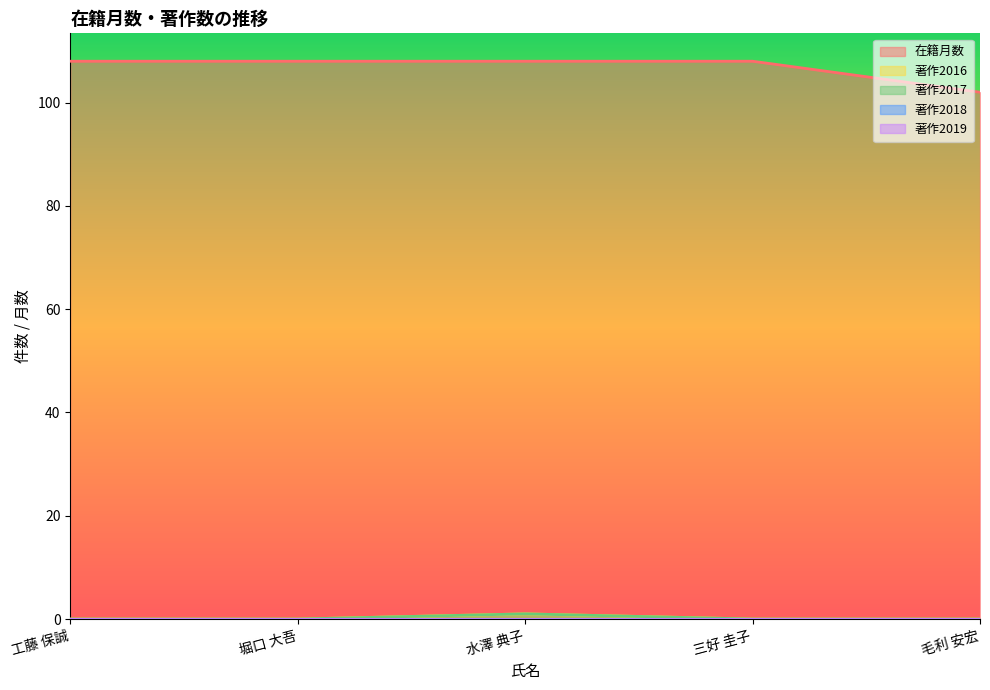

What is the spread (max minus min) of values at 毛利 安宏?

102